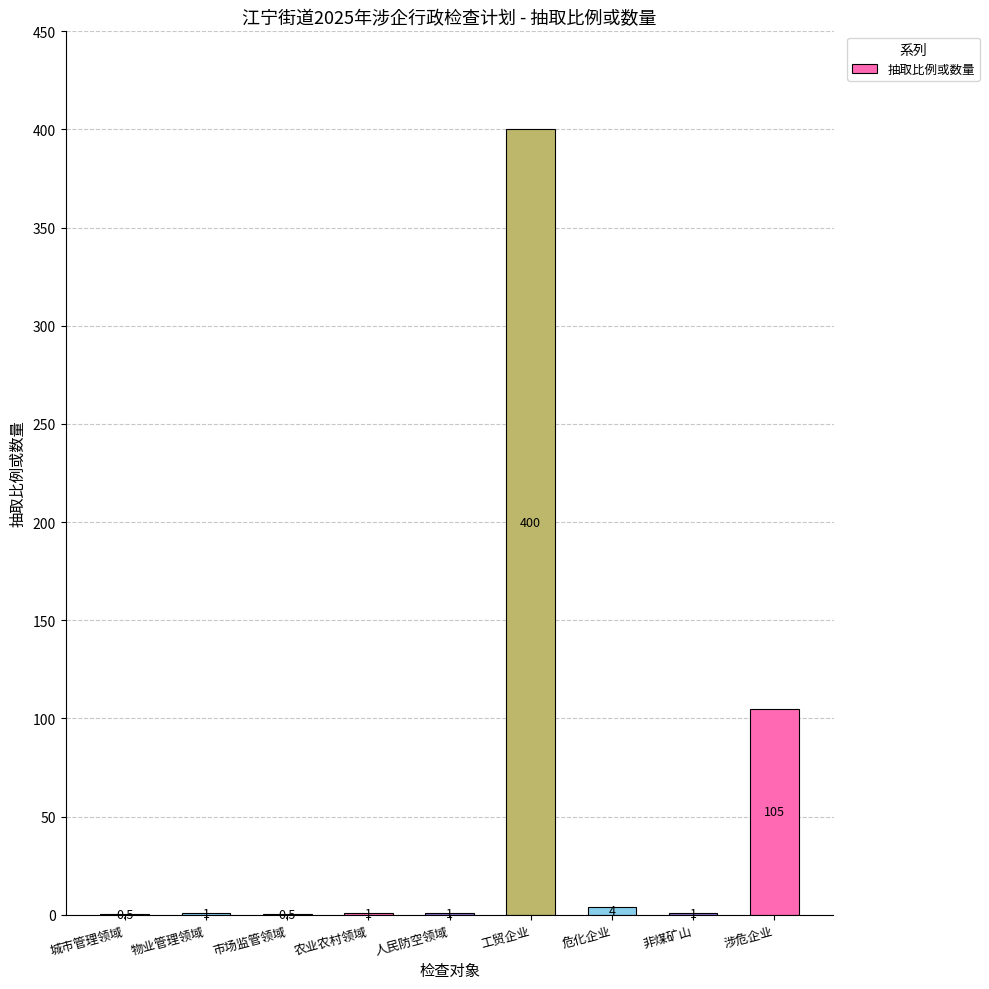

What is the change in value from 物业管理领域 to 危化企业?

+3.0